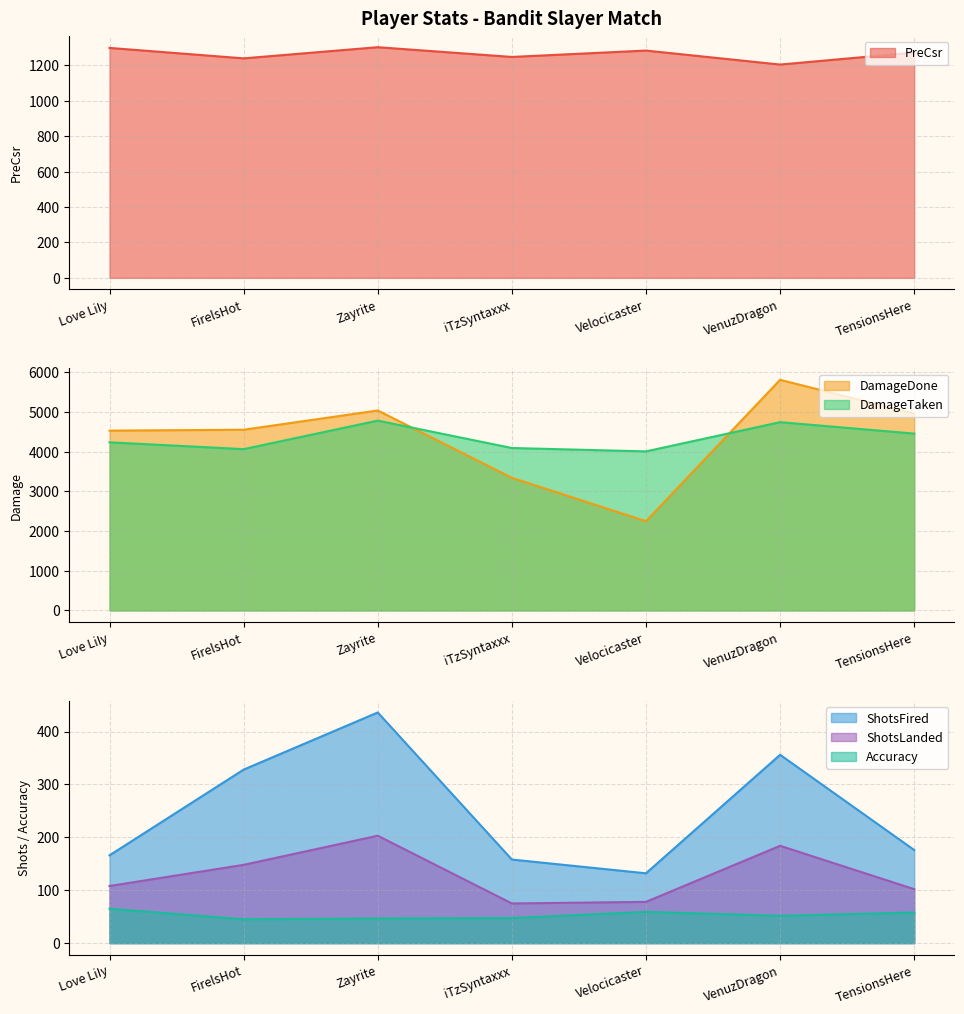

Which series has the largest total across all categories?

DamageDone